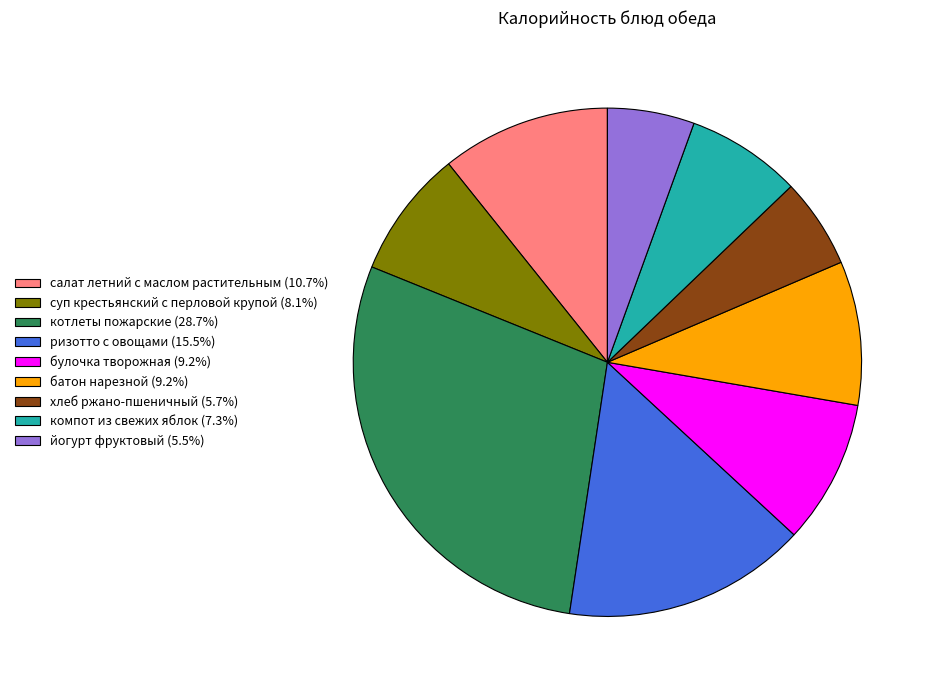

Is the sum of хлеб ржано-пшеничный (5.7%) and салат летний с маслом растительным (10.7%) greater than half?

No